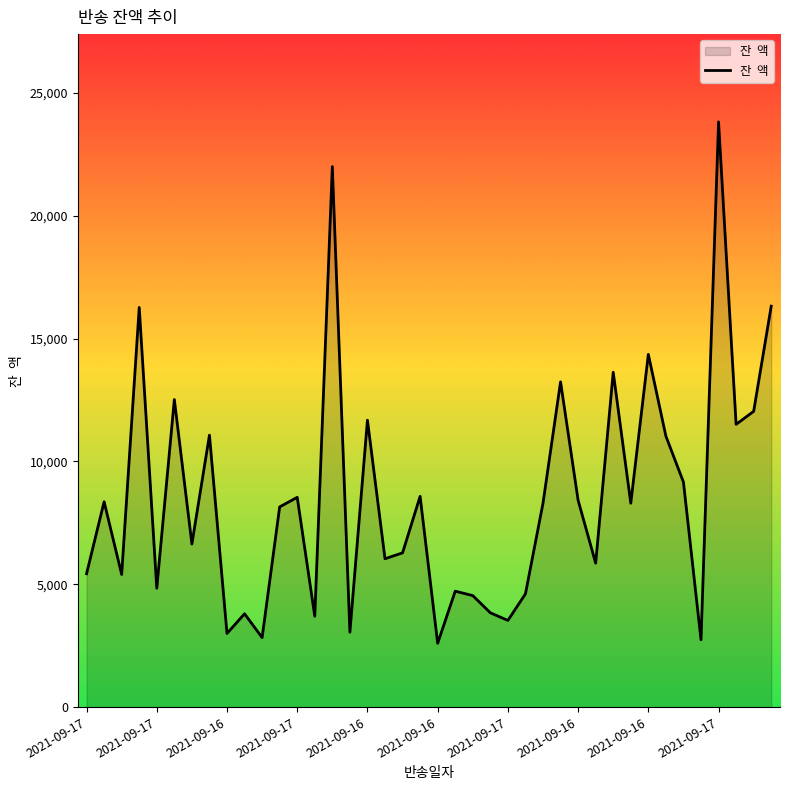

What is the maximum value shown in the chart?

23820